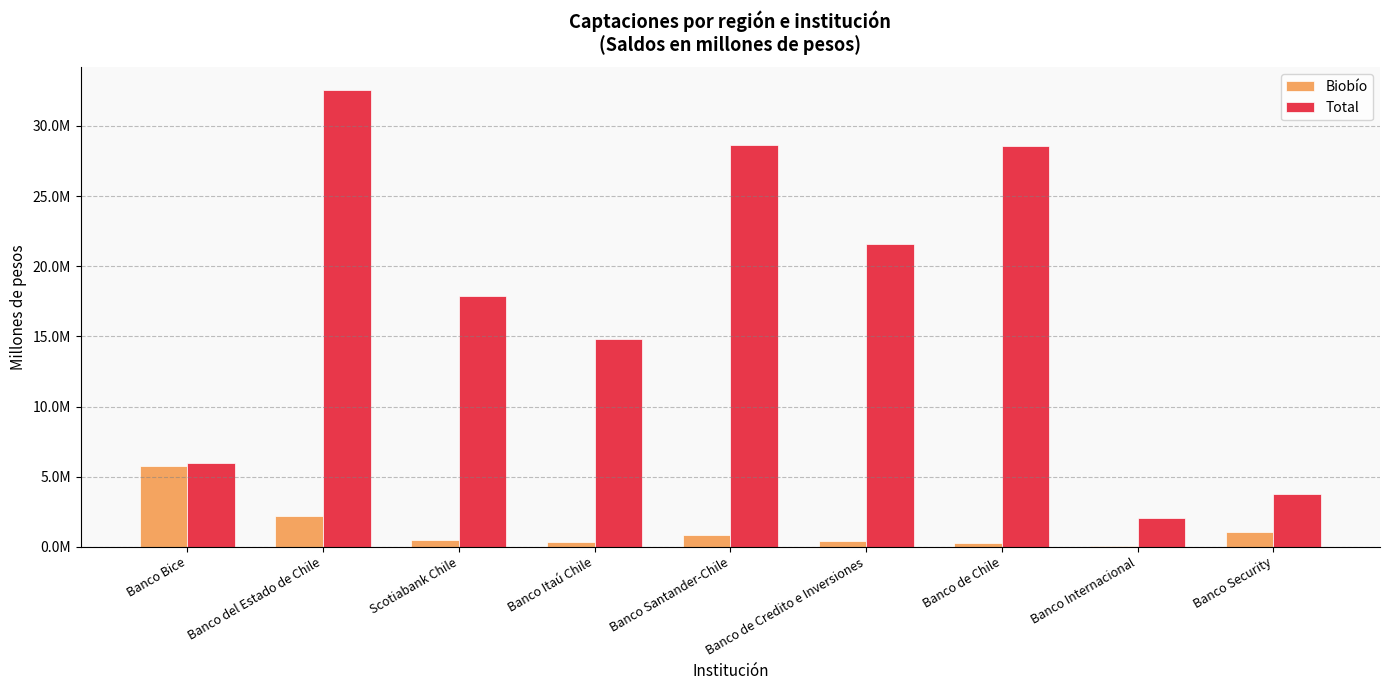

What is the sum of the Total values at Banco Bice and Banco Santander-Chile?

34620426.8